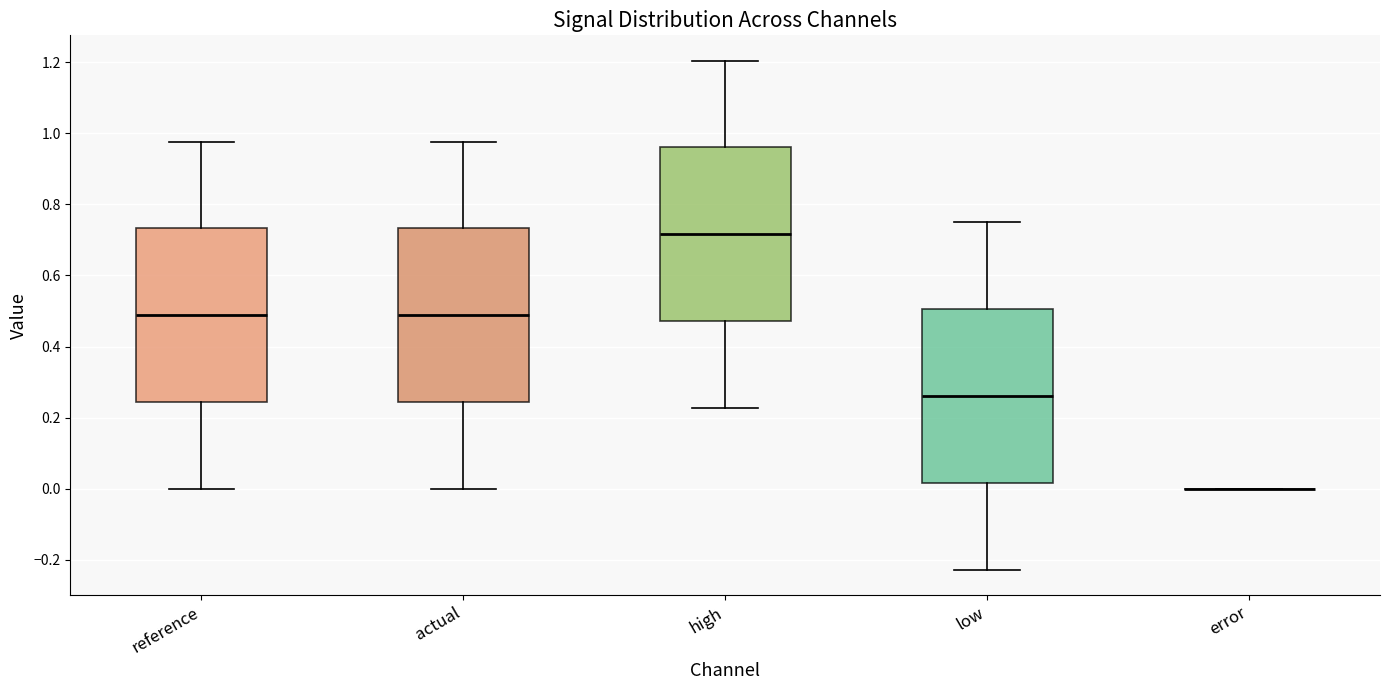

Reading left to right, transcribe this box plot: for each box, give where its median line is, the range the box spans, and where its two whiskers end, as read against the y-axis. The values are not printed on the chart, so give them approximately, as read against the axis.

reference: median 0.48, box 0.24 to 0.74, whiskers 0.00 to 0.98
actual: median 0.48, box 0.24 to 0.74, whiskers 0.00 to 0.98
high: median 0.72, box 0.48 to 0.96, whiskers 0.22 to 1.20
low: median 0.26, box 0.02 to 0.50, whiskers -0.22 to 0.74
error: box collapsed to a line at 0.00, whiskers 0.00 to 0.00